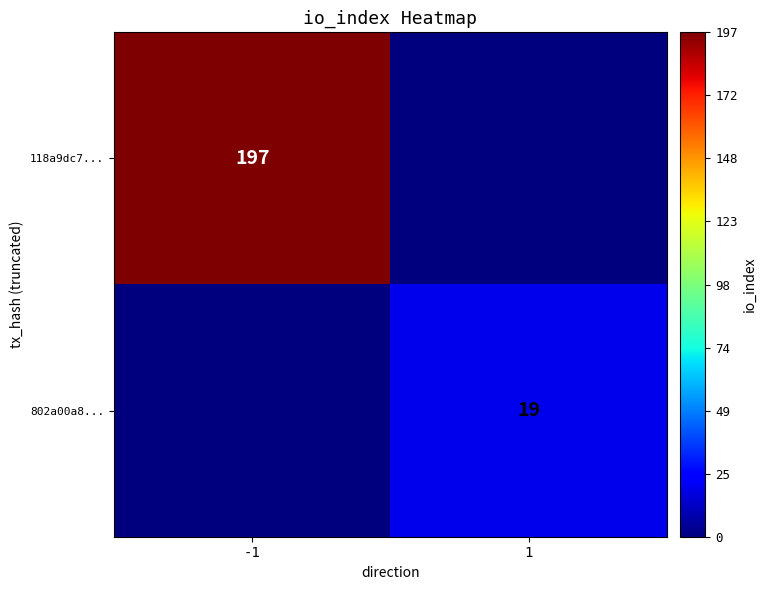

The 802a00a8... series shows 6 at 1. True or false?

False